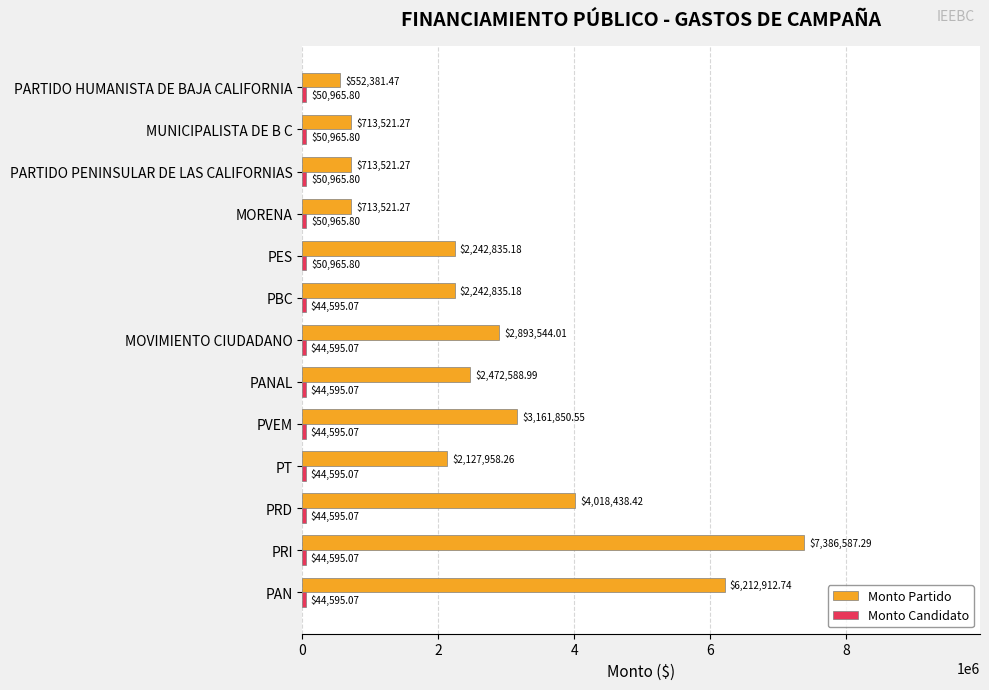

Count the number of categories in the chart.

13